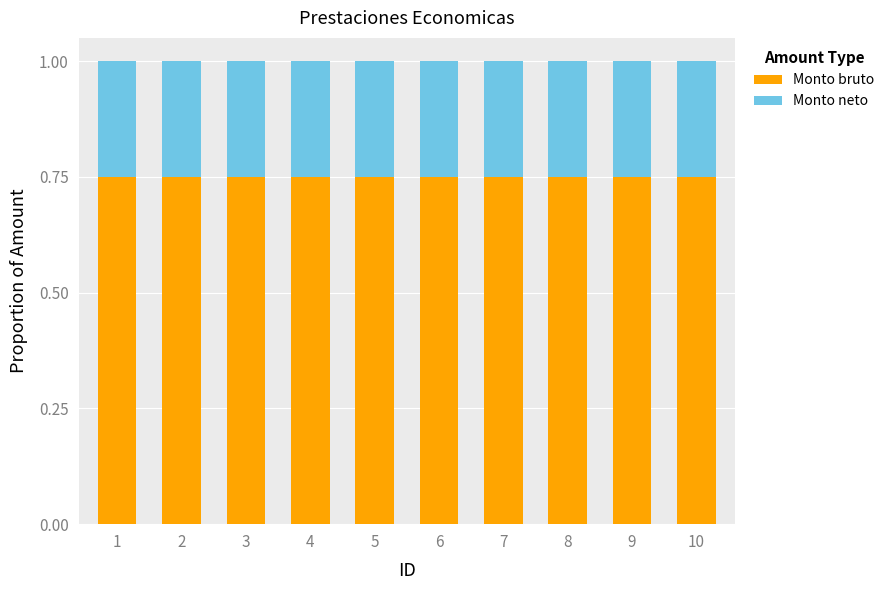

The value of Monto bruto at 3 is 0.4. True or false?

False